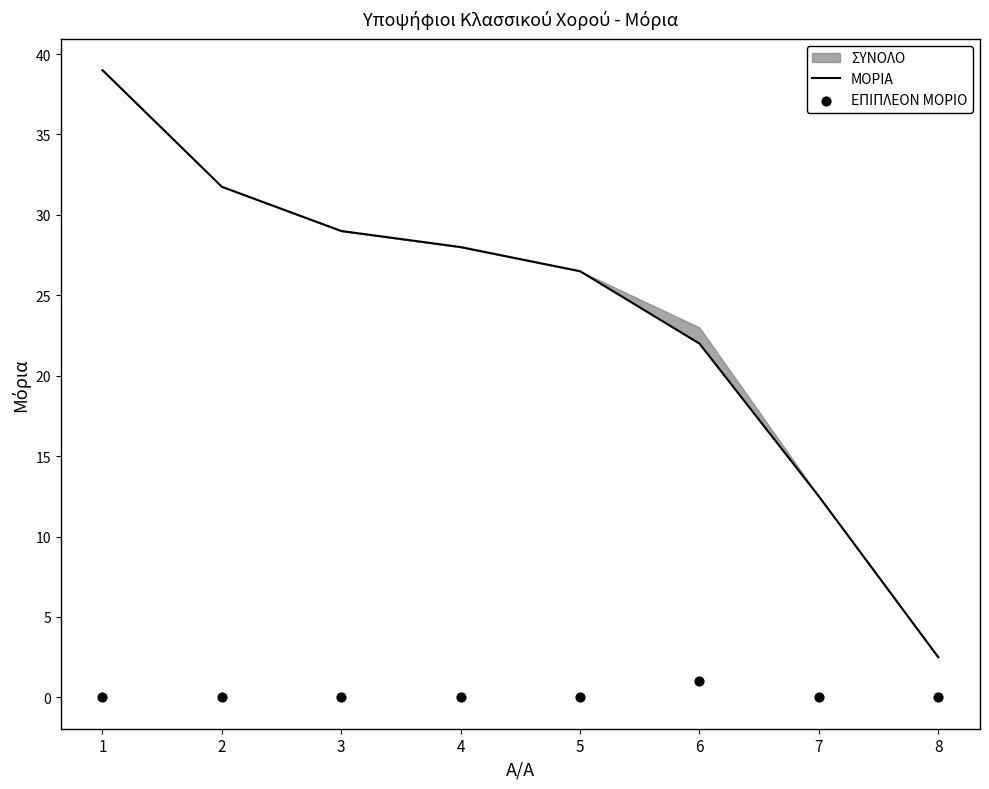

The ΜΟΡΙΑ series shows 22.0 at 6. True or false?

True